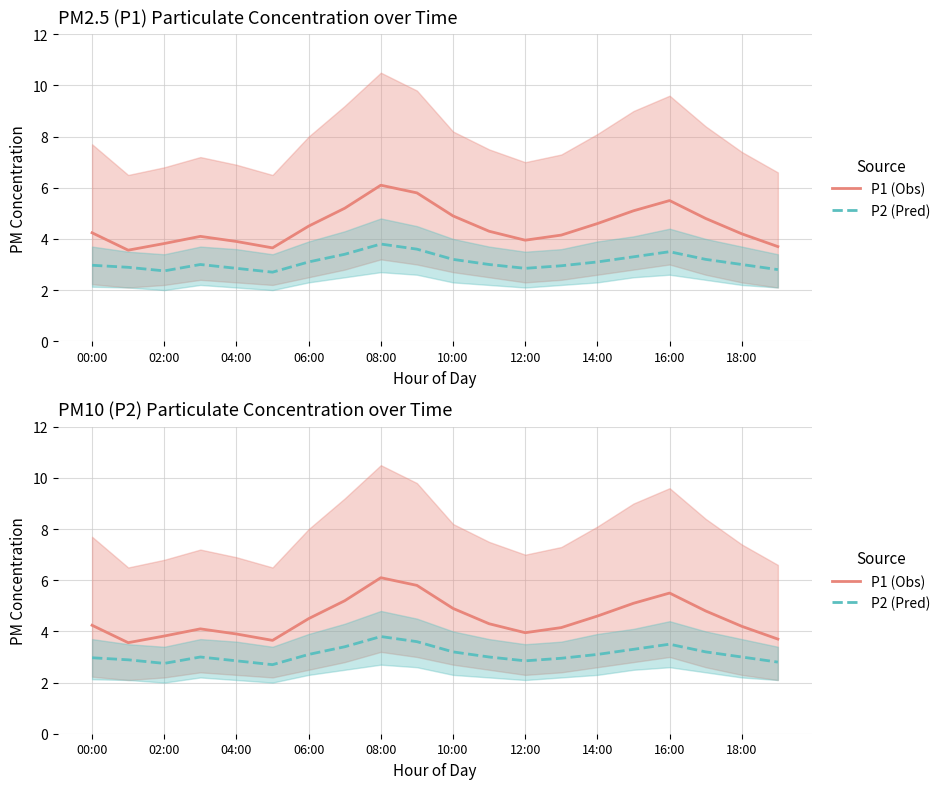

Rank the series at 00:00 from lowest to highest value.

P2 (Pred), P1 (Obs)